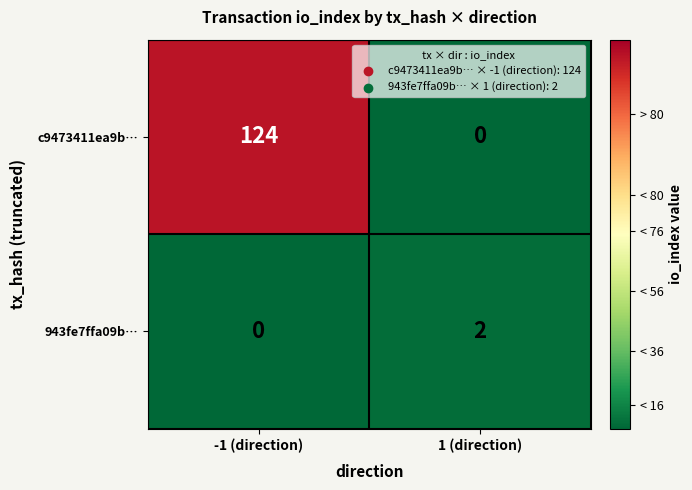

Reading left to right, list all the values displayed in this chart.

c9473411ea9b…: 124	0
943fe7ffa09b…: 0	2